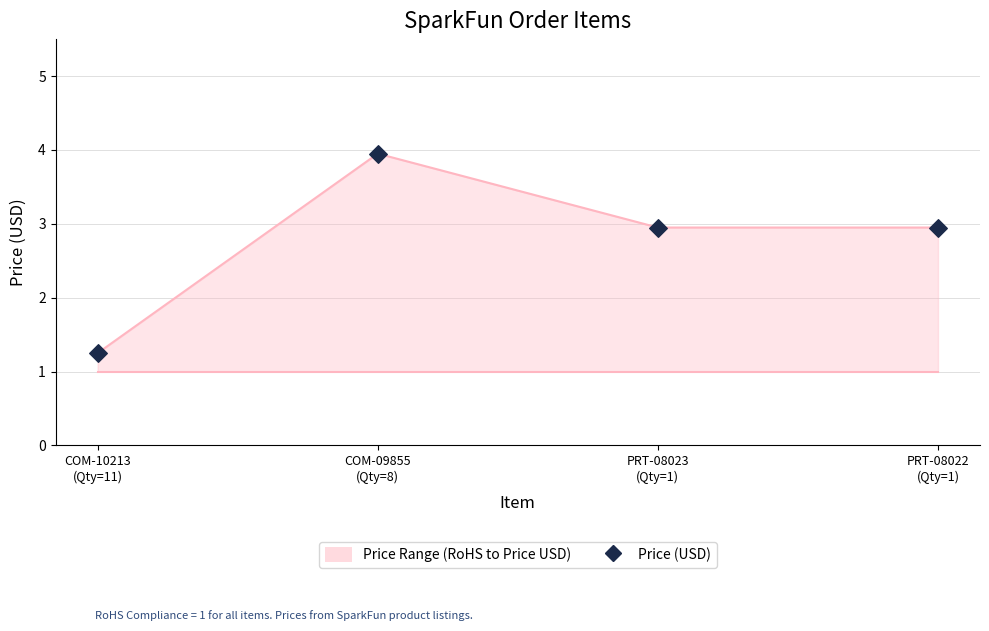

Which has a higher value, PRT-08023
(Qty=1) or COM-09855
(Qty=8)?

COM-09855
(Qty=8)